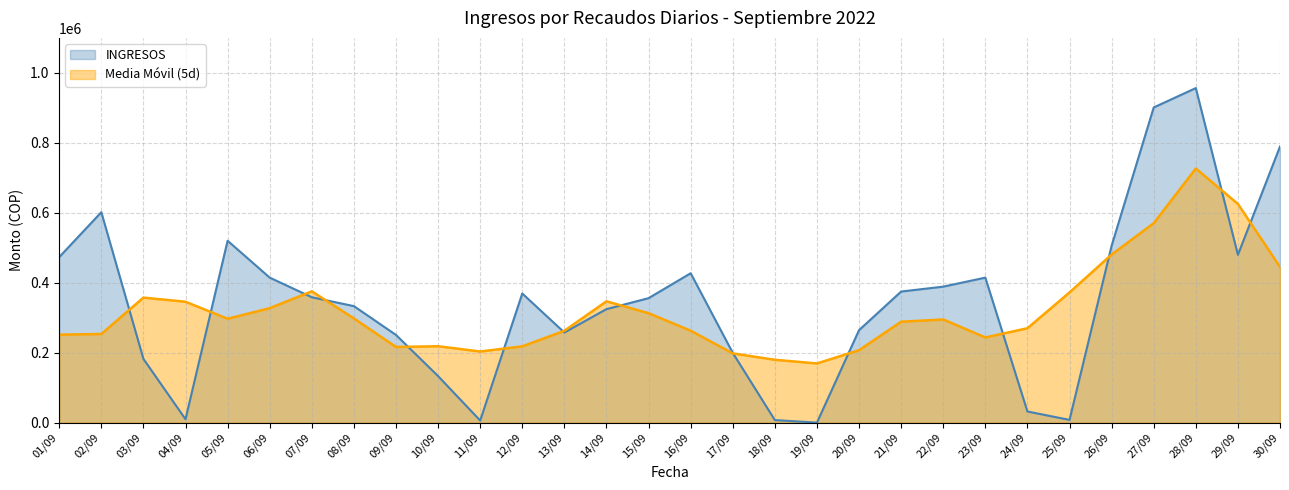

How many values are below 358200?

15